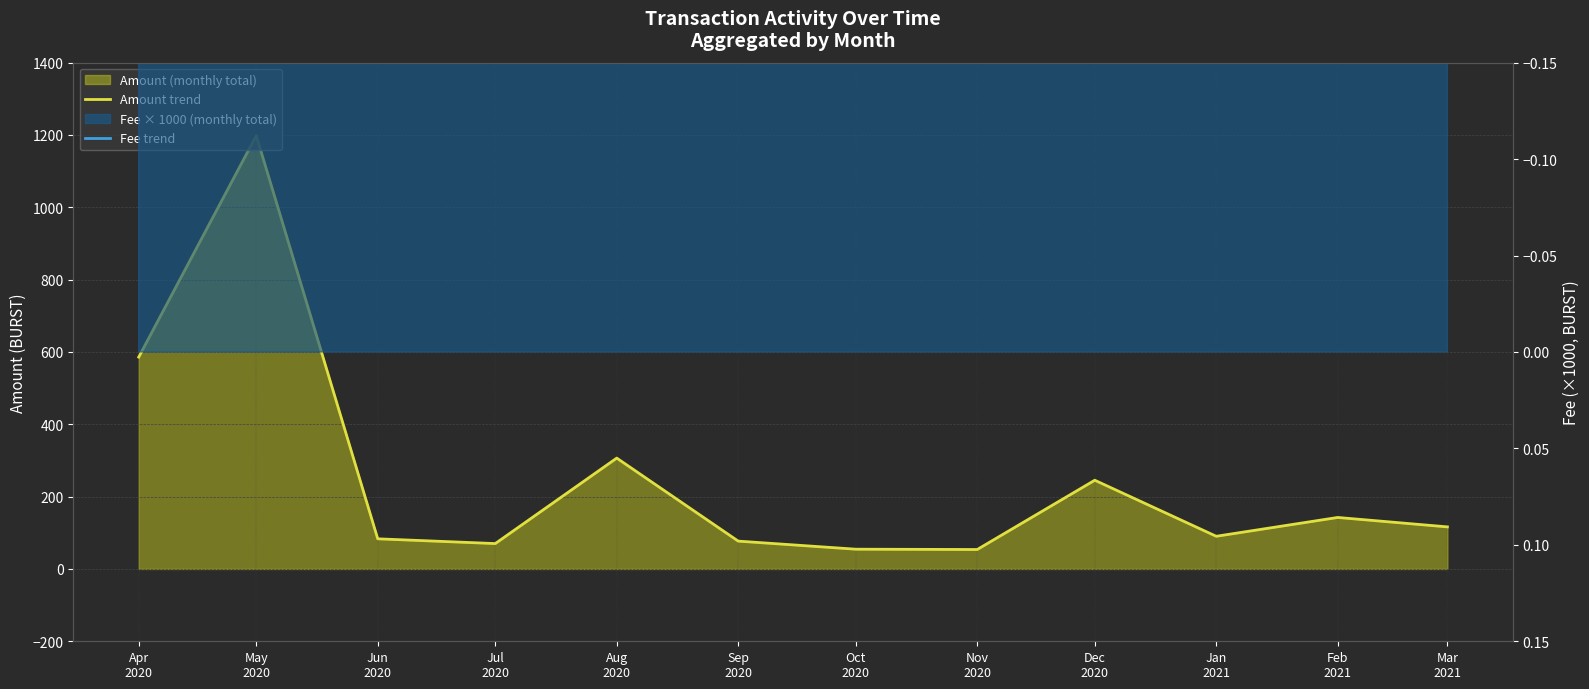

True or false: Amount trend and Fee trend cross at least once.

False